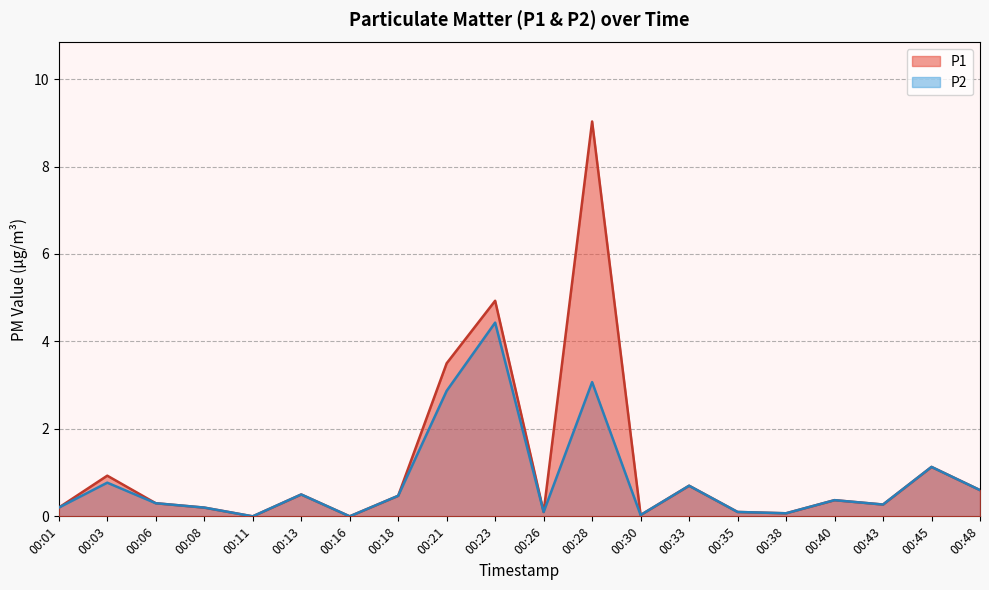

Is it true that P1 equals 0.4 at 00:40?

True